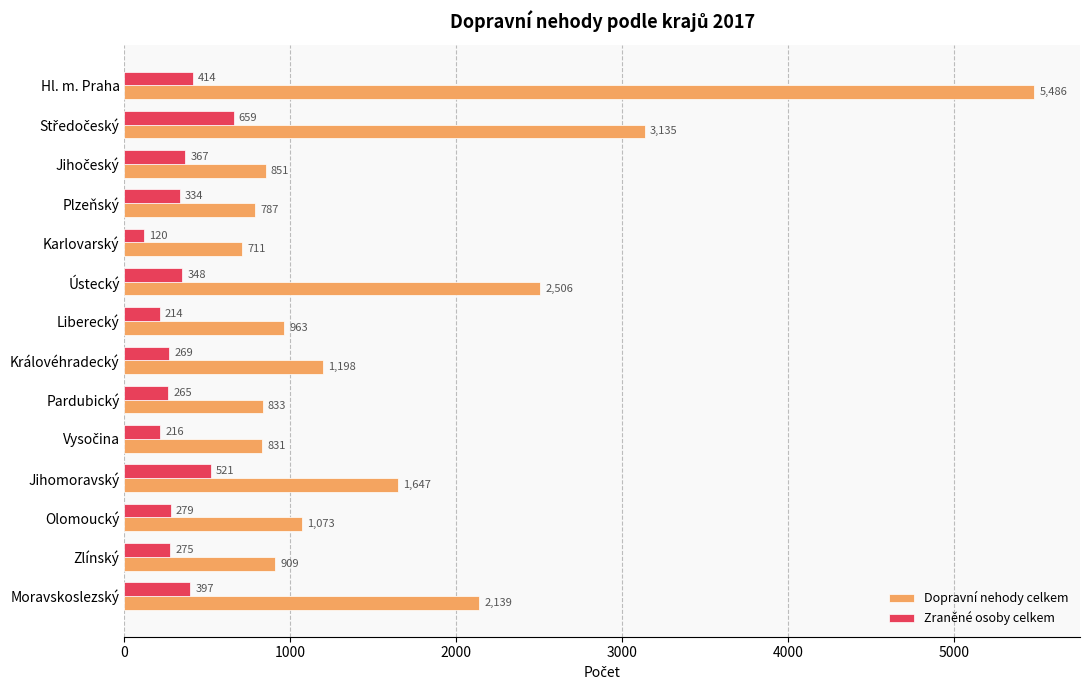

The Zraněné osoby celkem series shows 269 at Královéhradecký. True or false?

True